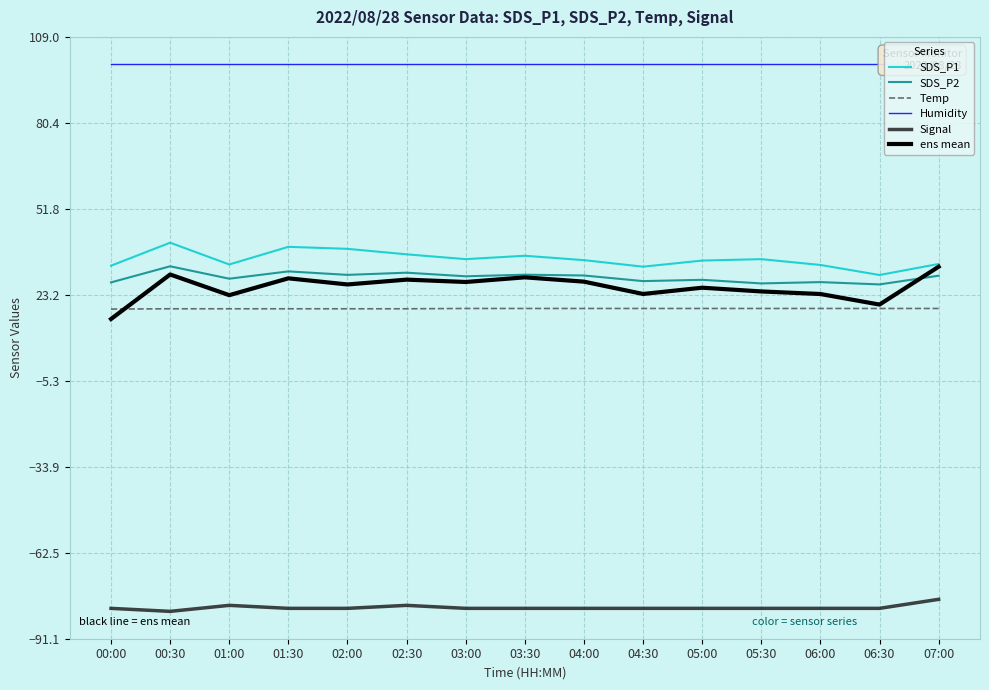

Reading left to right, what are all the values shown in this chart?

SDS_P1: 00:00=32.9	00:30=40.6	01:00=33.3	01:30=39.2	02:00=38.5	02:30=36.7	03:00=35.1	03:30=36.2	04:00=34.8	04:30=32.6	05:00=34.6	05:30=35.1	06:00=33.2	06:30=29.8	07:00=33.5
SDS_P2: 00:00=27.4	00:30=32.7	01:00=28.6	01:30=31.0	02:00=29.9	02:30=30.6	03:00=29.4	03:30=29.9	04:00=29.7	04:30=27.8	05:00=28.2	05:30=27.0	06:00=27.5	06:30=26.7	07:00=29.6
Temp: 00:00=18.5	00:30=18.6	01:00=18.6	01:30=18.6	02:00=18.6	02:30=18.6	03:00=18.7	03:30=18.7	04:00=18.7	04:30=18.7	05:00=18.7	05:30=18.7	06:00=18.7	06:30=18.7	07:00=18.7
Humidity: 00:00=99.9	00:30=99.9	01:00=99.9	01:30=99.9	02:00=99.9	02:30=99.9	03:00=99.9	03:30=99.9	04:00=99.9	04:30=99.9	05:00=99.9	05:30=99.9	06:00=99.9	06:30=99.9	07:00=99.9
Signal: 00:00=-81.0	00:30=-82.0	01:00=-80.0	01:30=-81.0	02:00=-81.0	02:30=-80.0	03:00=-81.0	03:30=-81.0	04:00=-81.0	04:30=-81.0	05:00=-81.0	05:30=-81.0	06:00=-81.0	06:30=-81.0	07:00=-78.0
ens mean: 00:00=15.2	00:30=30.0	01:00=23.1	01:30=28.7	02:00=26.7	02:30=28.3	03:00=27.5	03:30=29.1	04:00=27.6	04:30=23.5	05:00=25.6	05:30=24.4	06:00=23.5	06:30=20.0	07:00=32.6